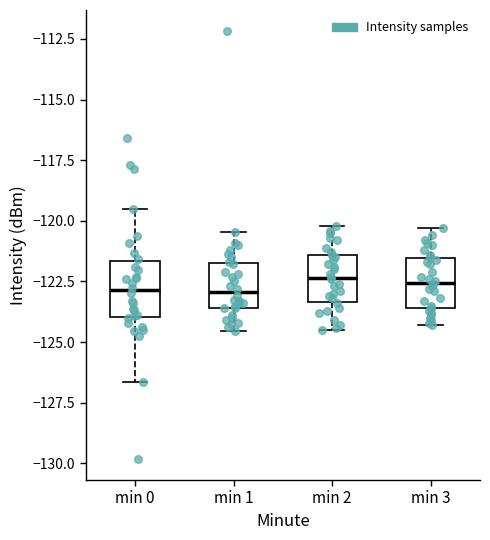

Reading left to right, read every box against the y-axis: the position of its median line, the range the box covers, and the ends of its whiskers. The values are not printed on the chart, so give them approximately, as read against the axis.

min 0: median -123.0, box -124.0 to -121.5, whiskers -126.5 to -119.5
min 1: median -123.0, box -123.5 to -121.5, whiskers -124.5 to -120.5
min 2: median -122.5, box -123.5 to -121.5, whiskers -124.5 to -120.0
min 3: median -122.5, box -123.5 to -121.5, whiskers -124.5 to -120.5